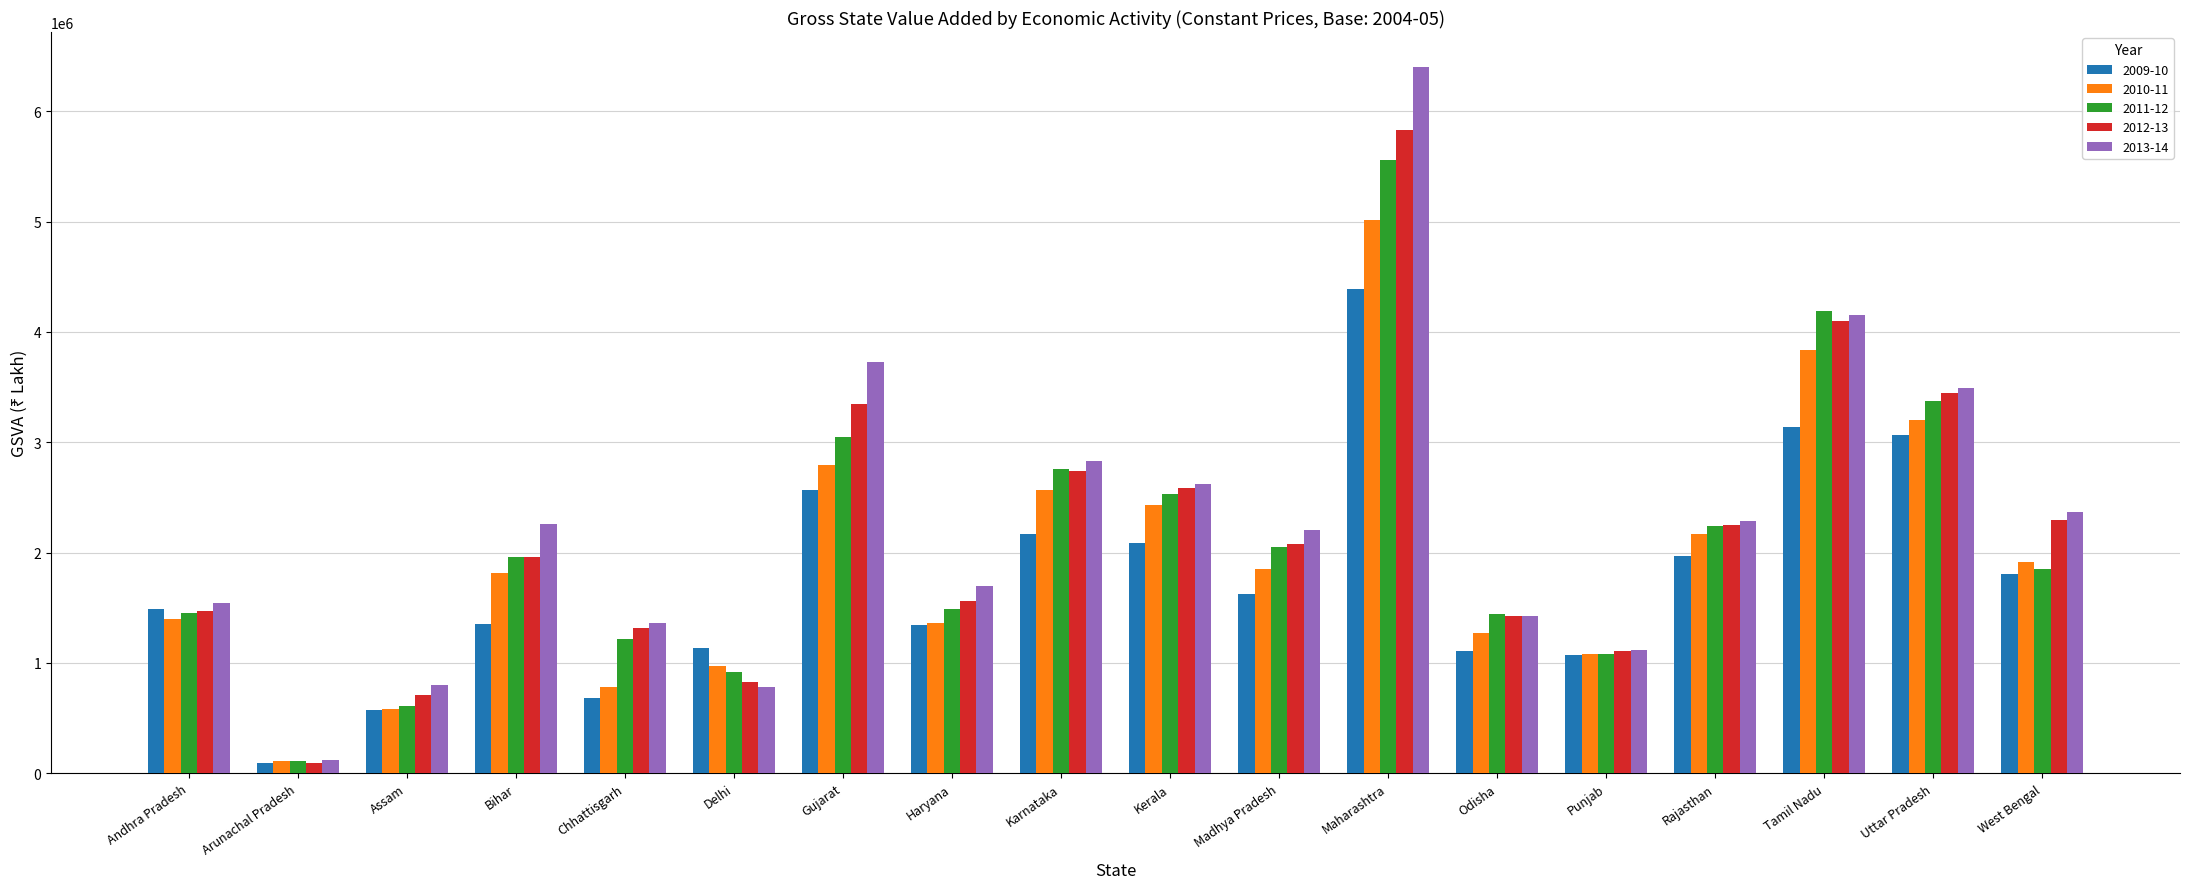

Is the value of 2011-12 at West Bengal greater than the value of 2013-14 at Karnataka?

No